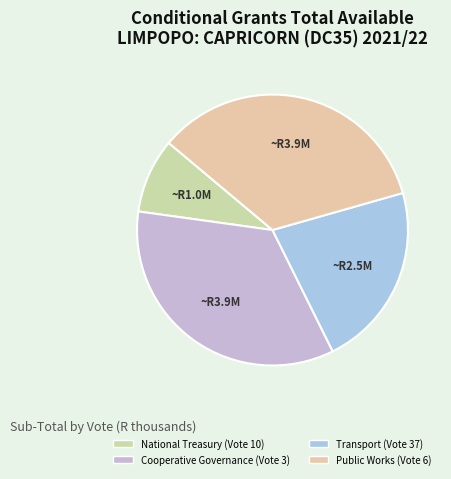

Which category has the smallest portion of the pie?

National Treasury (Vote 10)